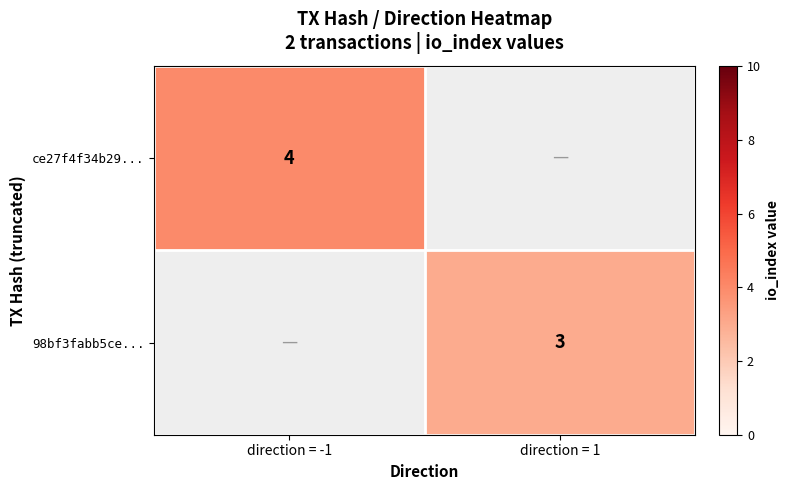

What is the maximum value shown in the chart?

4.0